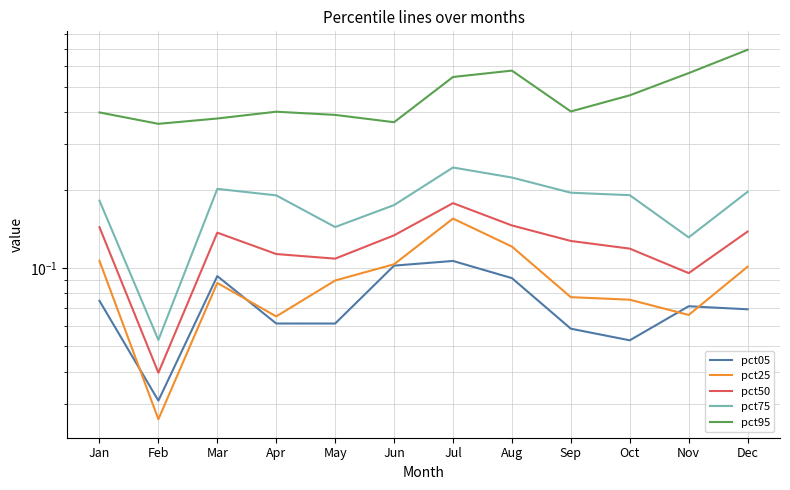

Does the chart have visible grid lines?

Yes